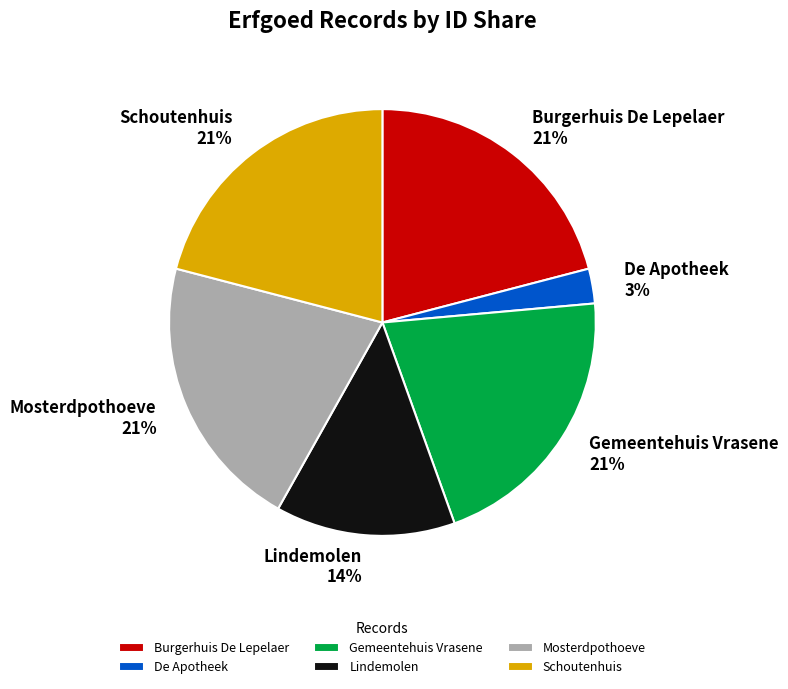

What percentage is the Lindemolen slice, to the nearest percent?

14%